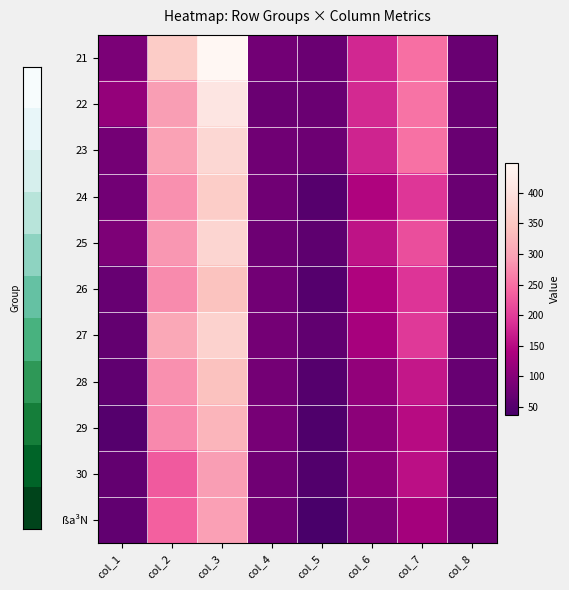

Which has a higher value, col_5 or col_1?

col_1